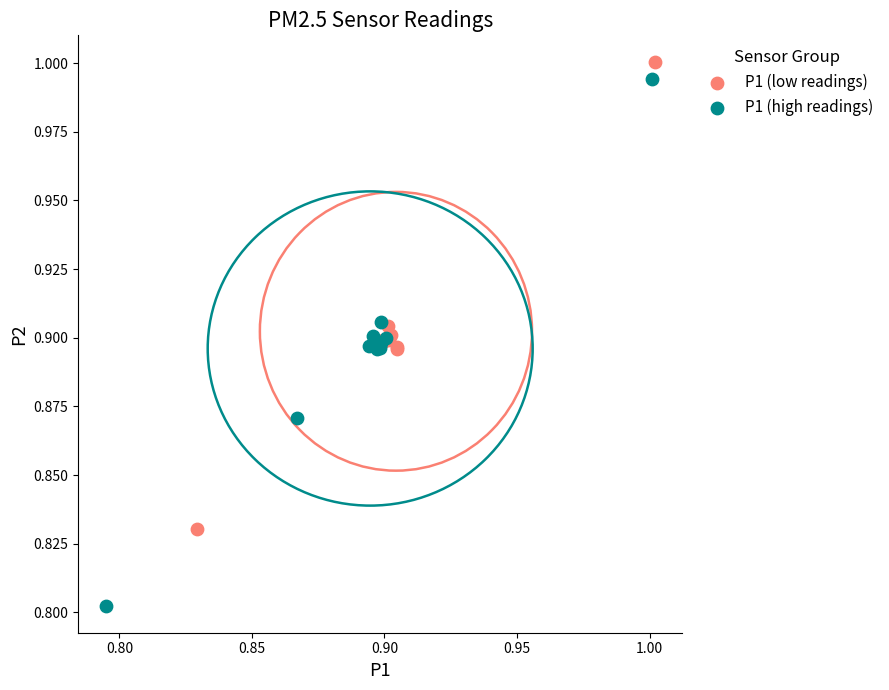

Which series contains the lowest Y value?

P1 (high readings)